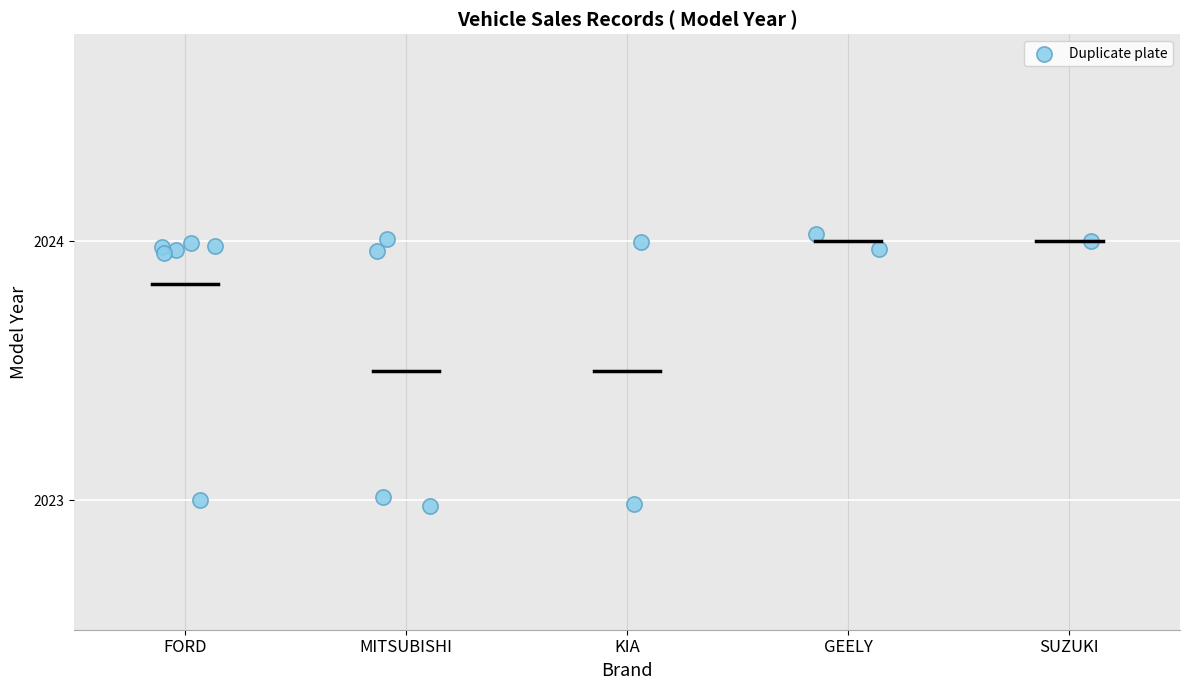

What is the range of X values (max minus min)?

4.2